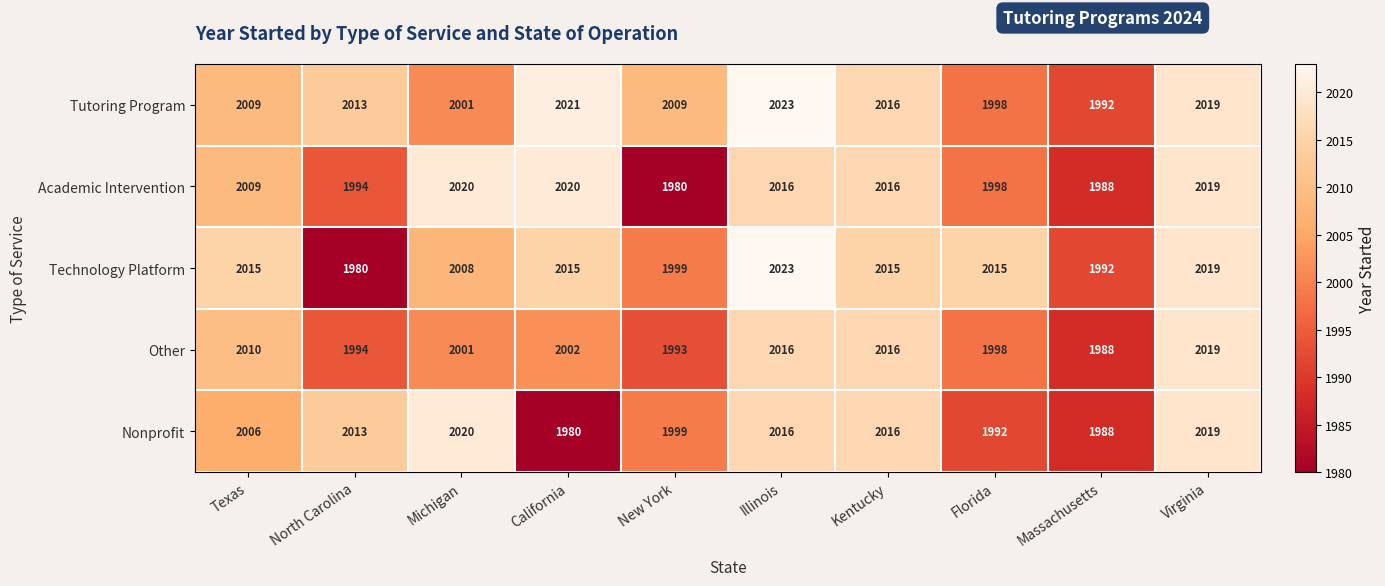

Between New York and Massachusetts, which series saw the biggest shift?

Tutoring Program